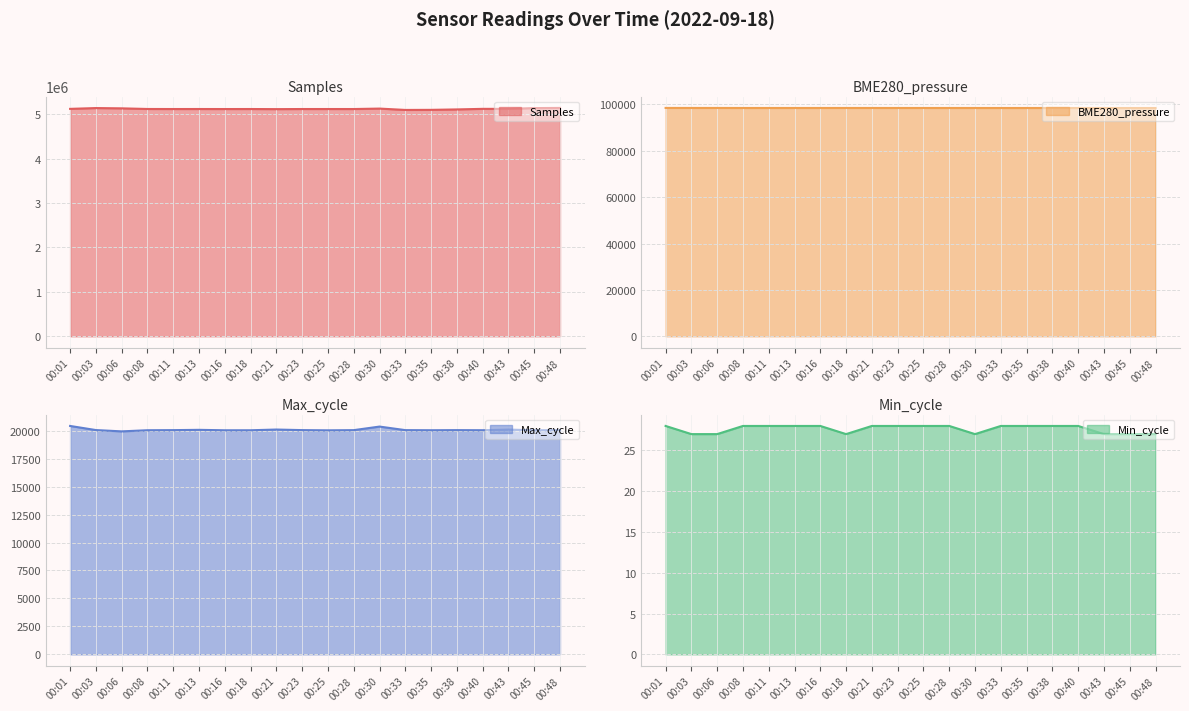

Reading left to right, transcribe all the data shown in this chart.

Samples: 5116911.0	5134776.0	5128479.0	5114261.0	5113221.0	5113660.0	5112957.0	5113488.0	5110961.0	5113311.0	5113430.0	5113112.0	5123089.0	5092734.0	5094693.0	5104327.0	5117105.0	5116421.0	5134561.0	5137968.0
BME280_pressure: 98441.8	98434.3	98434.2	98420.0	98423.7	98422.6	98426.8	98428.3	98428.3	98424.0	98423.9	98423.9	98421.5	98417.0	98418.8	98421.8	98417.0	98416.7	98407.1	98405.4
Max_cycle: 20426.0	20058.0	19941.0	20043.0	20052.0	20078.0	20039.0	20040.0	20105.0	20054.0	20035.0	20051.0	20370.0	20052.0	20043.0	20052.0	20044.0	20101.0	20043.0	20047.0
Min_cycle: 28.0	27.0	27.0	28.0	28.0	28.0	28.0	27.0	28.0	28.0	28.0	28.0	27.0	28.0	28.0	28.0	28.0	27.0	27.0	27.0